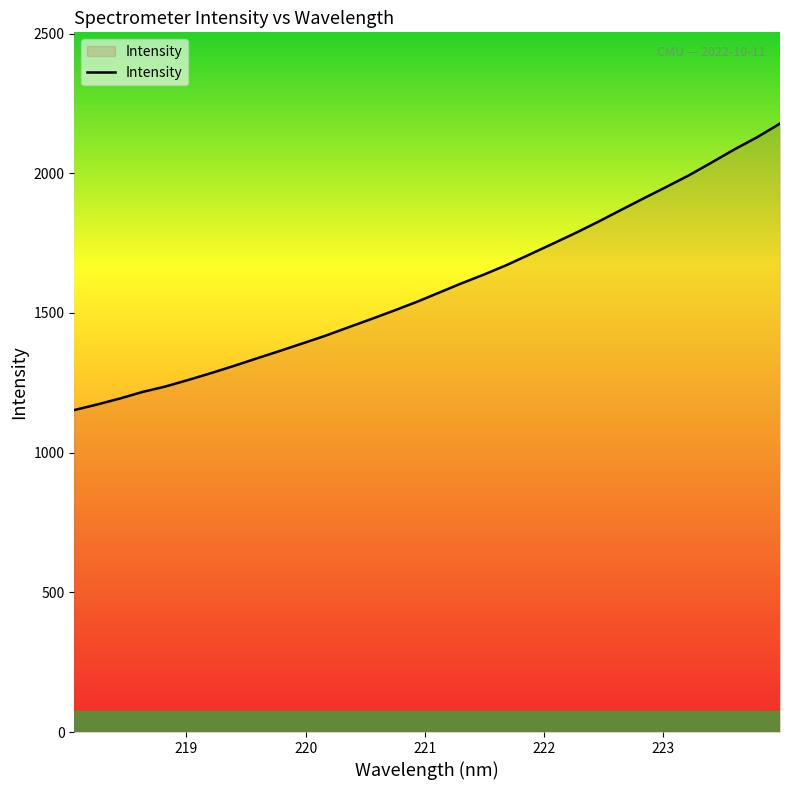

What is the difference between the maximum and minimum values?

1025.3